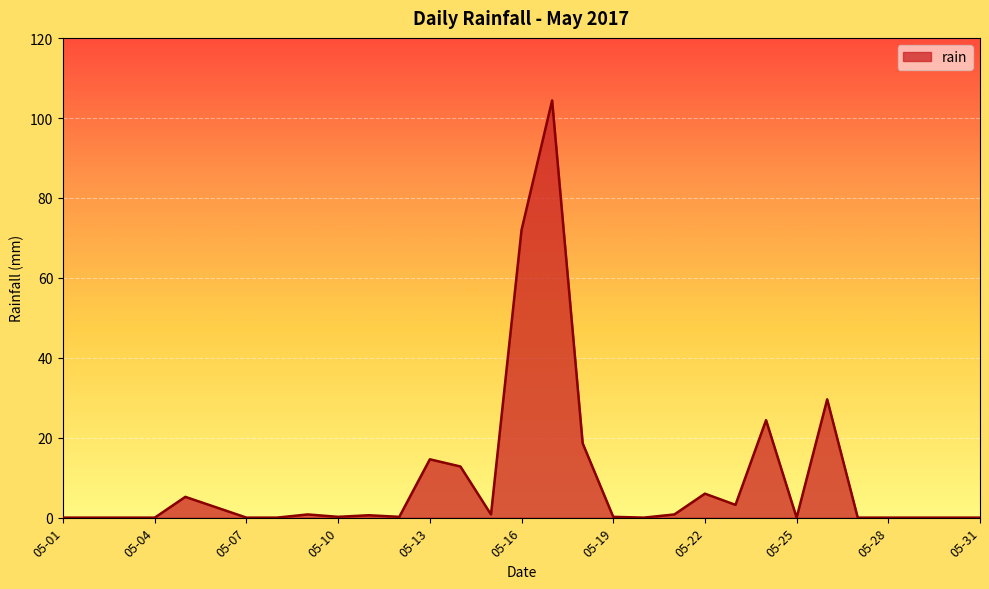

What is the difference between the maximum and minimum values?

104.4